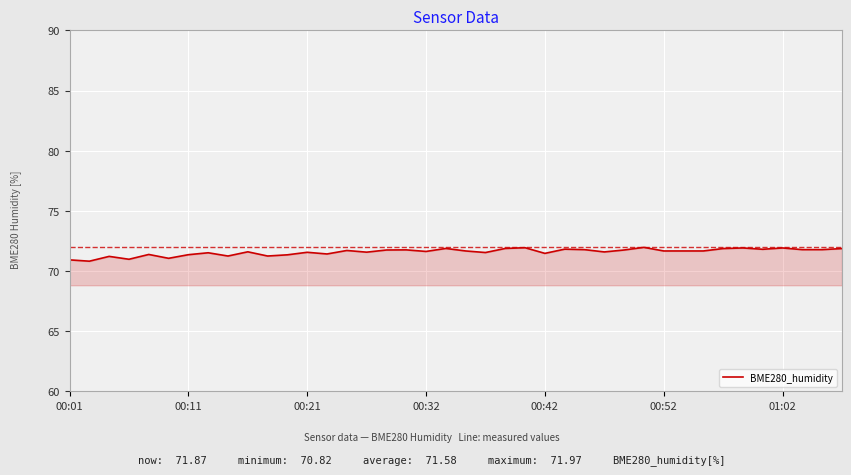

What is the smallest value displayed?

70.8